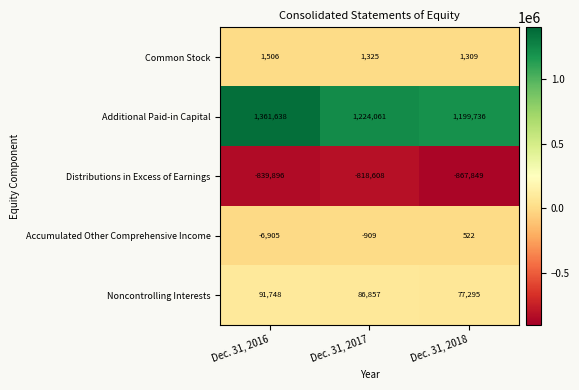

Is it true that Accumulated Other Comprehensive Income equals -1832 at Dec. 31, 2016?

False